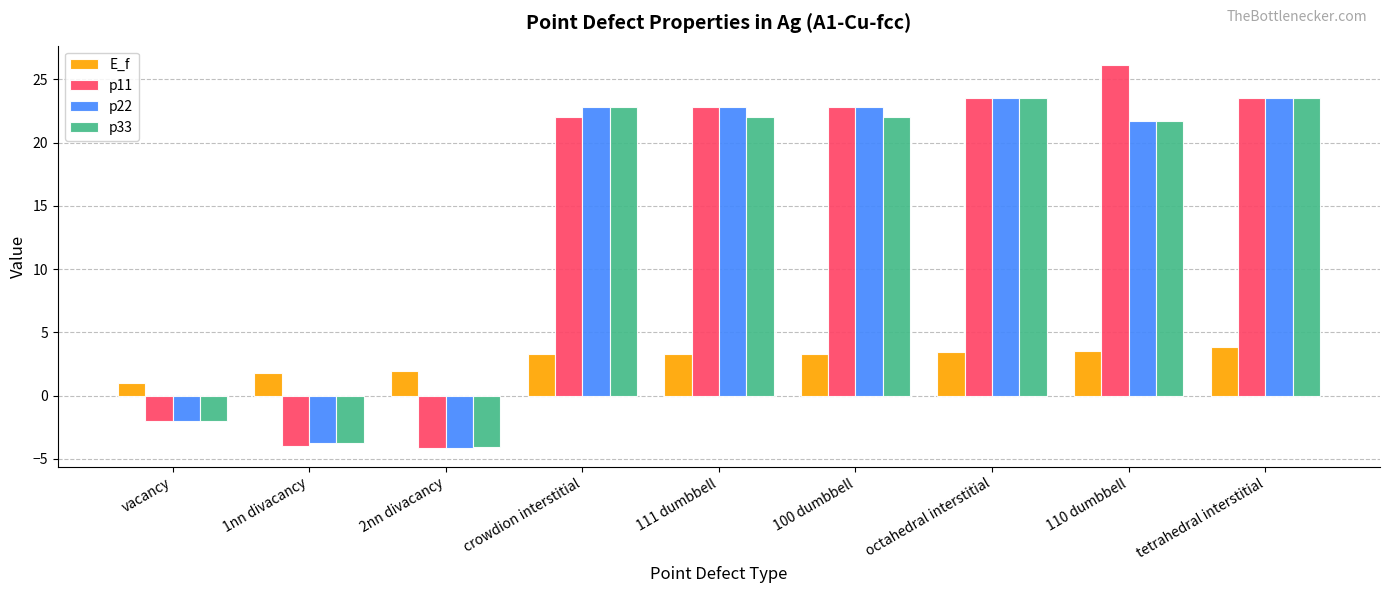

The p11 series shows -4.0 at 1nn divacancy. True or false?

True